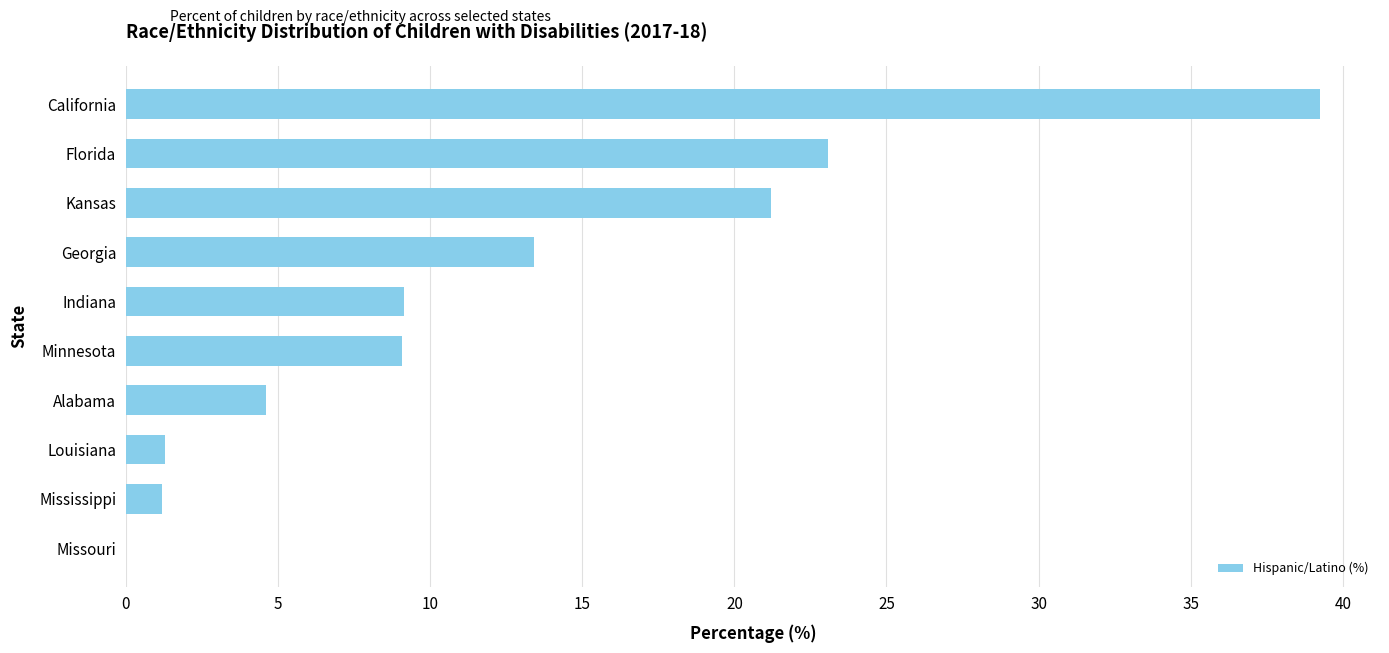

Between Alabama and Kansas, which is larger?

Kansas